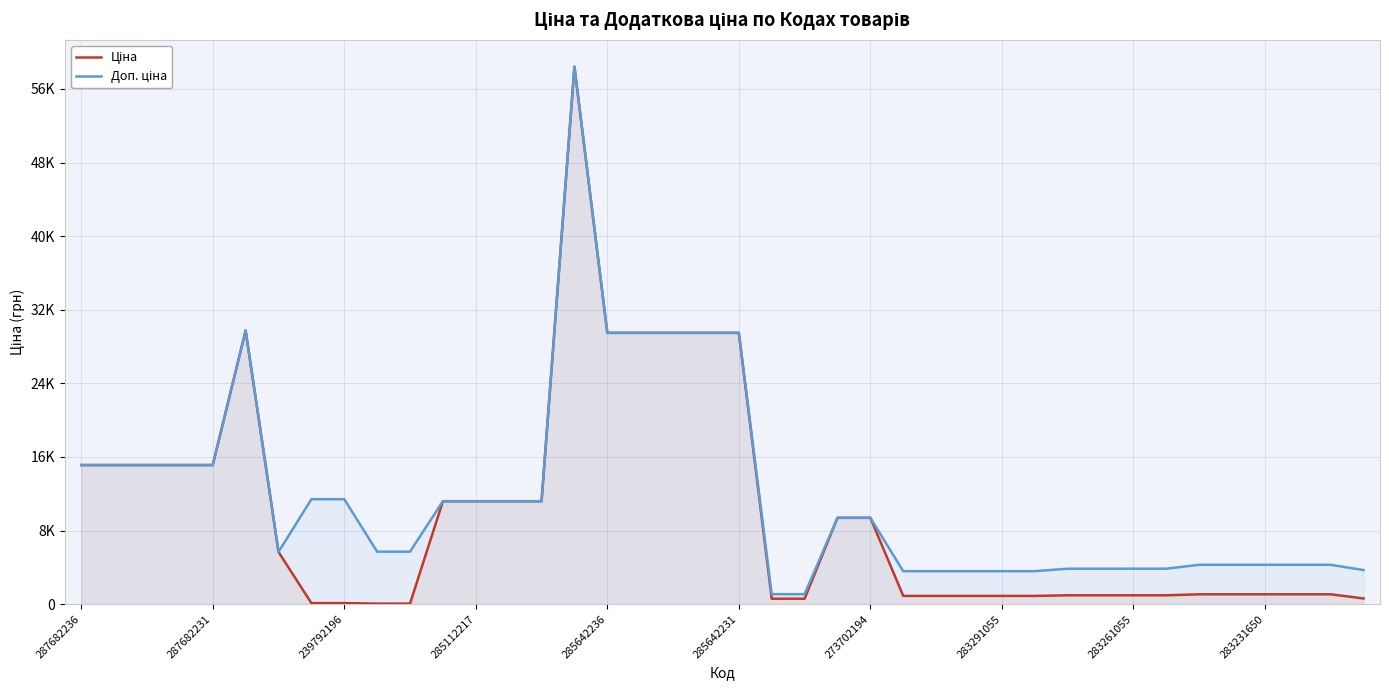

How many distinct data groups are displayed?

2